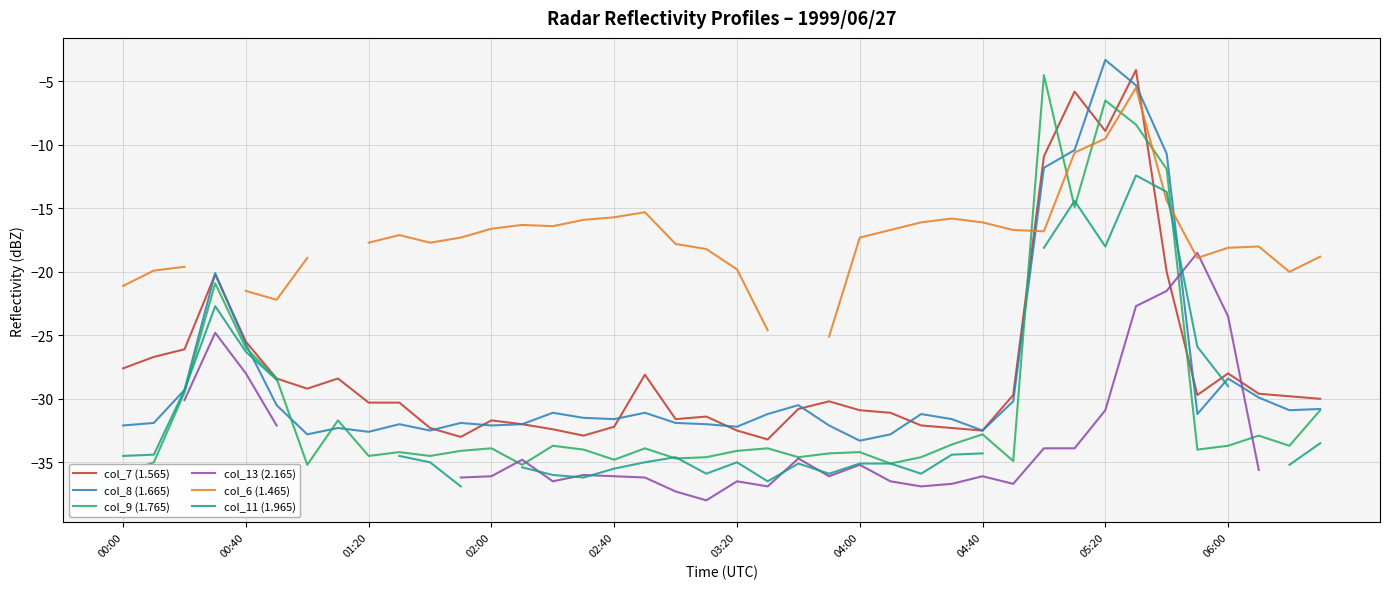

In col_6 (1.465), how many points are higher than both neighbors (excluding endpoints)?

6